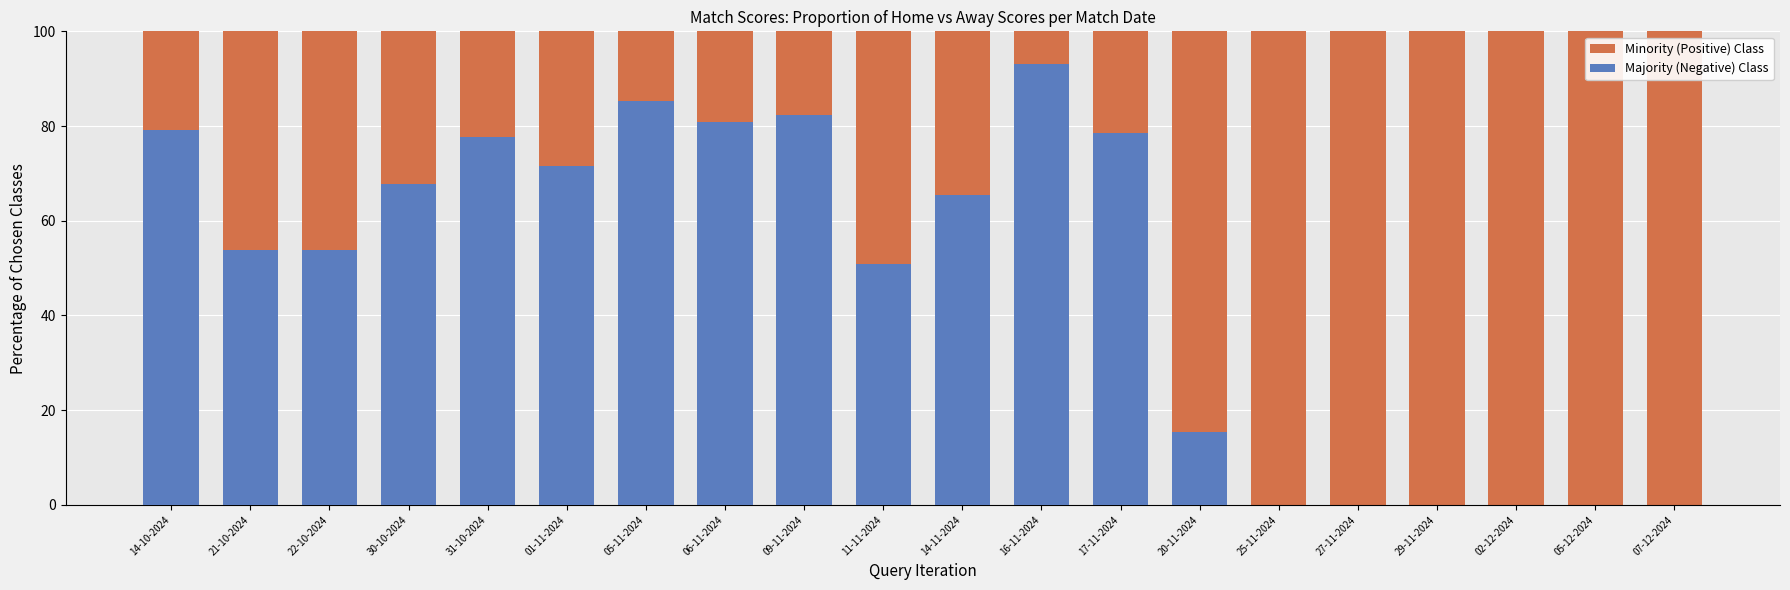

What is the difference between the highest and lowest values at 05-11-2024?

14.6